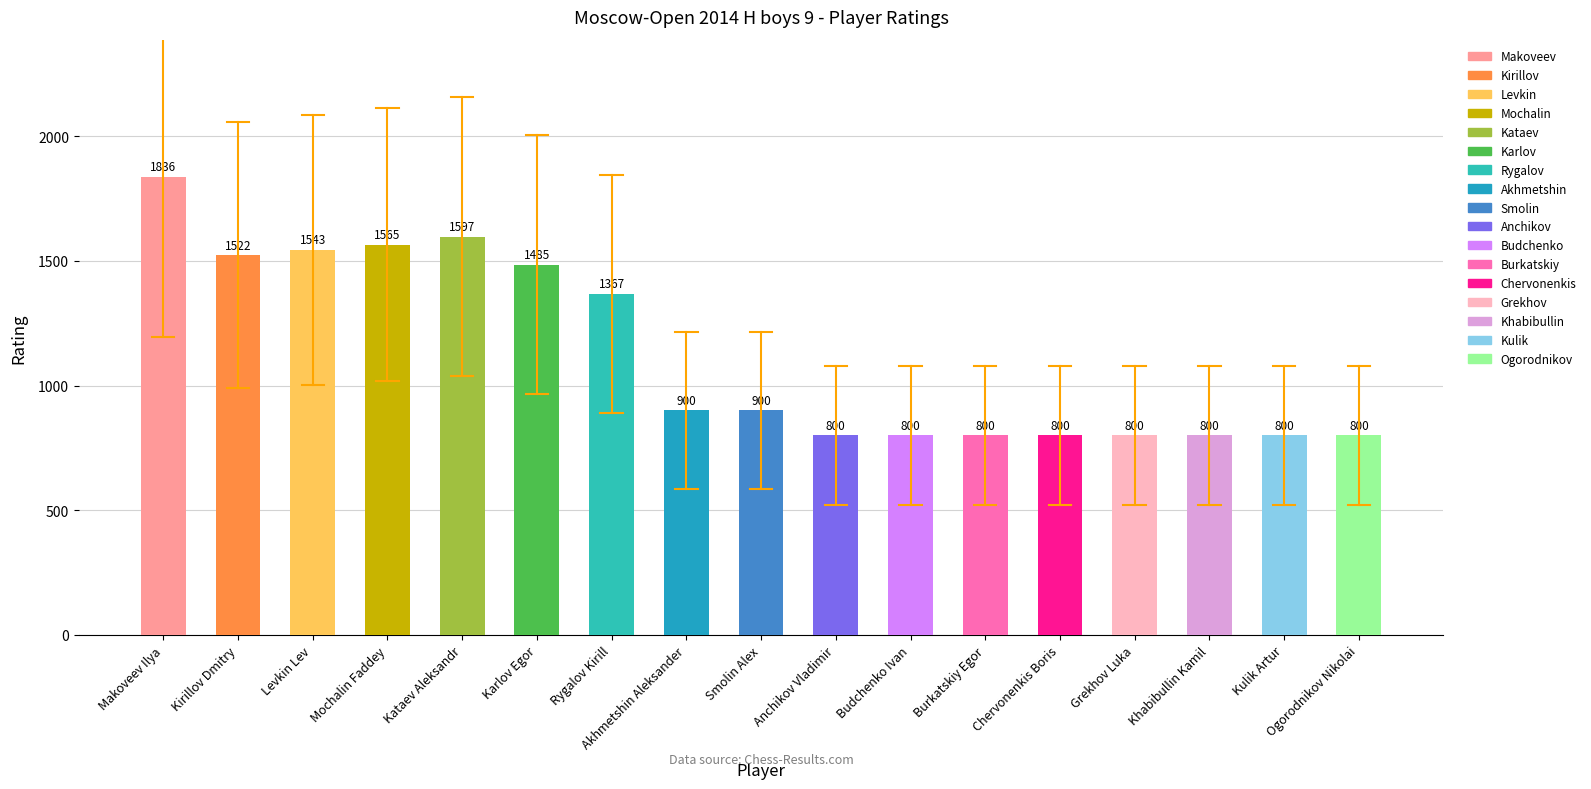

Does the chart contain any negative values?

No